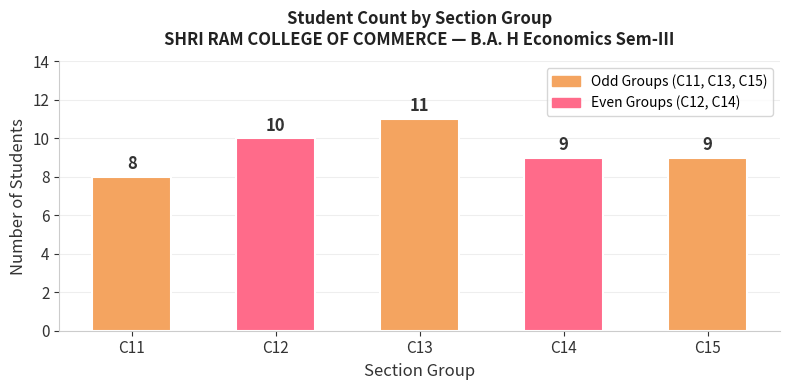

Count the number of categories in the chart.

5